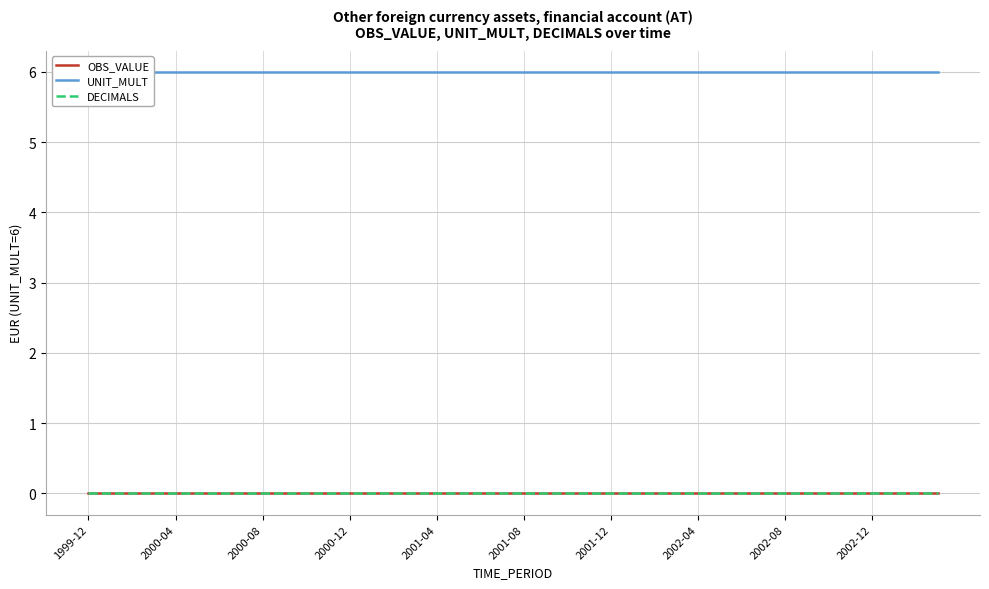

True or false: UNIT_MULT and DECIMALS cross at least once.

False